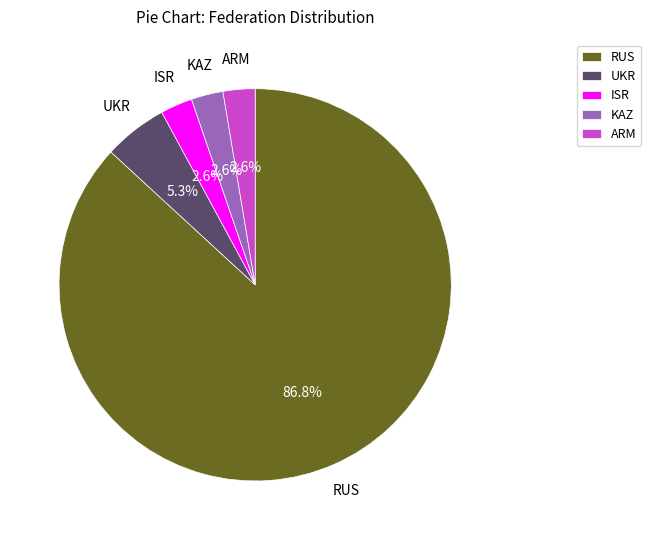

How many slices are in this pie chart?

5